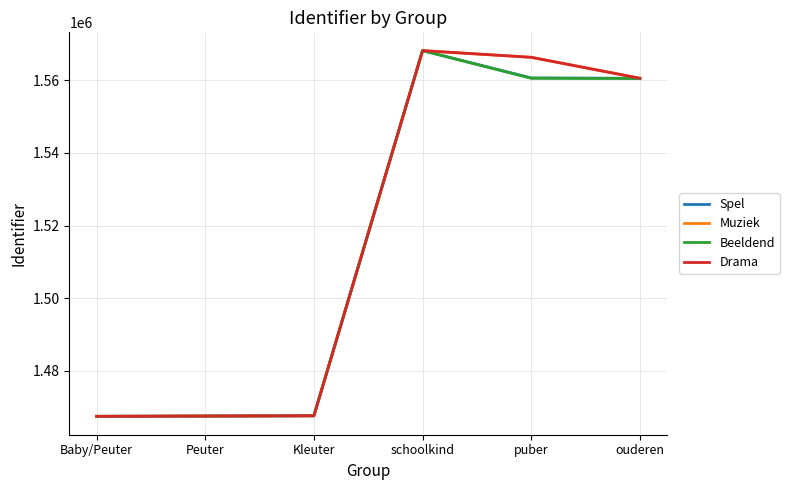

The value of Spel at ouderen is 1560539. True or false?

True